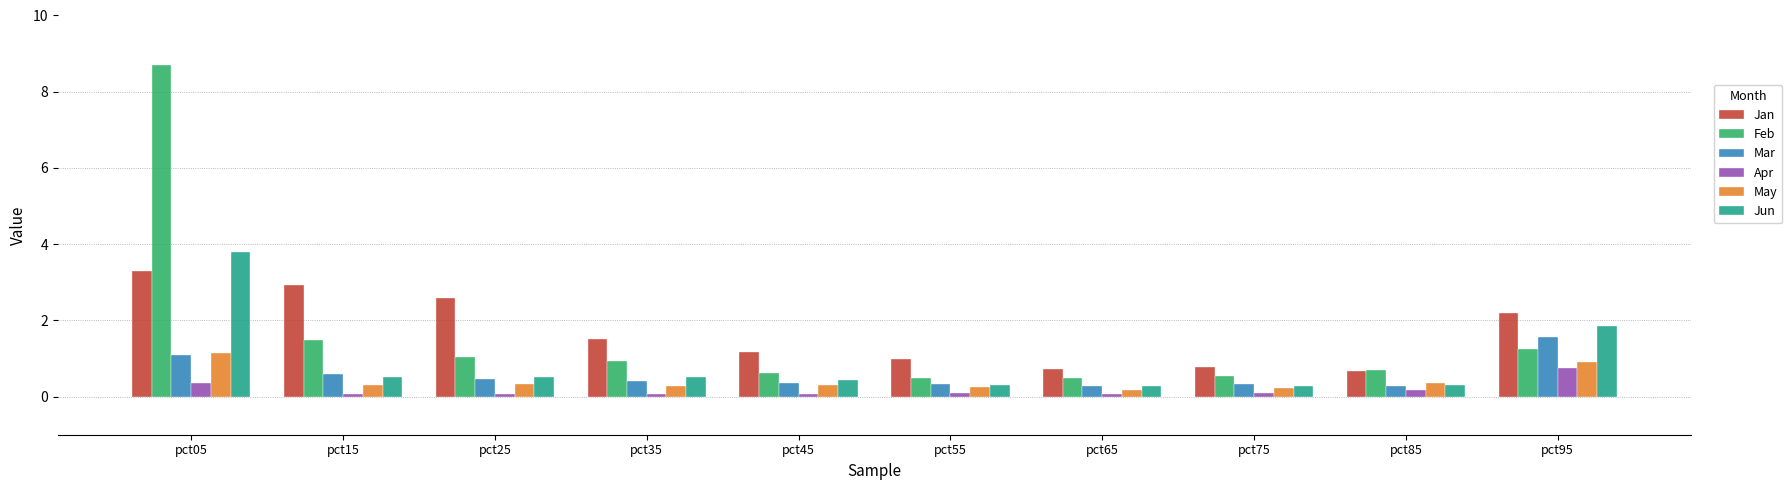

What is the average value of the Jan series?

1.7